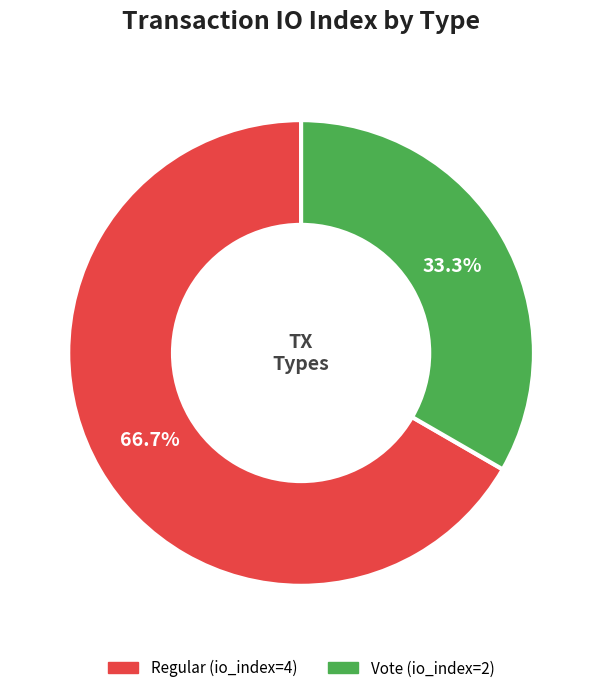

What percentage is NOT represented by Regular (io_index=4)?

33.3%